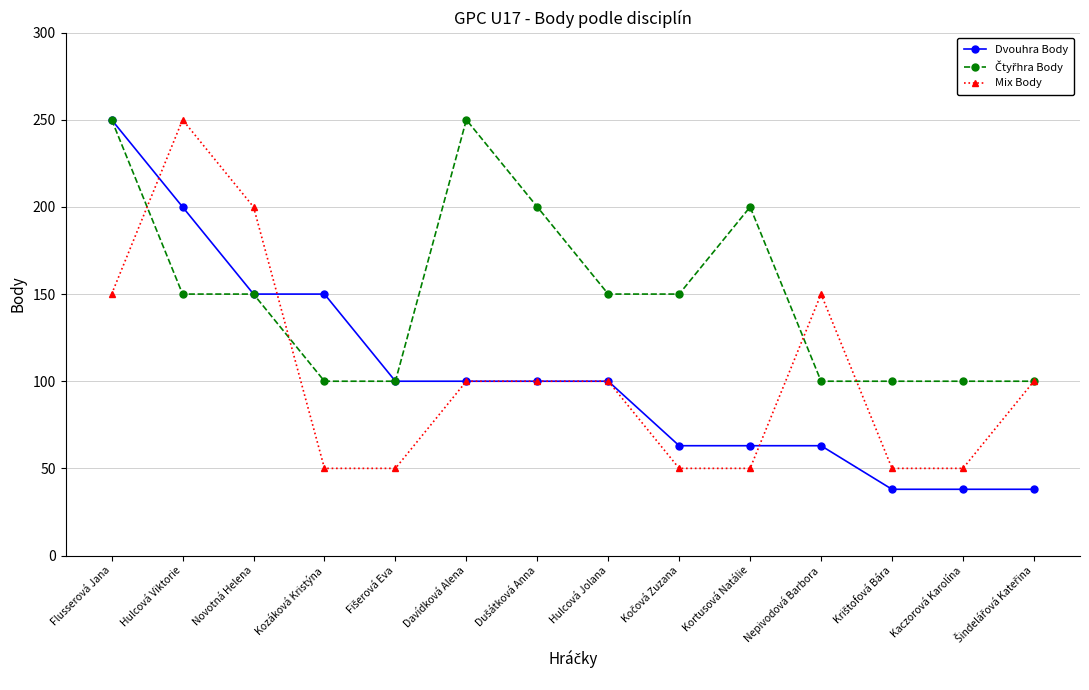

At which category is the sum across all series the highest?

Flusserová Jana